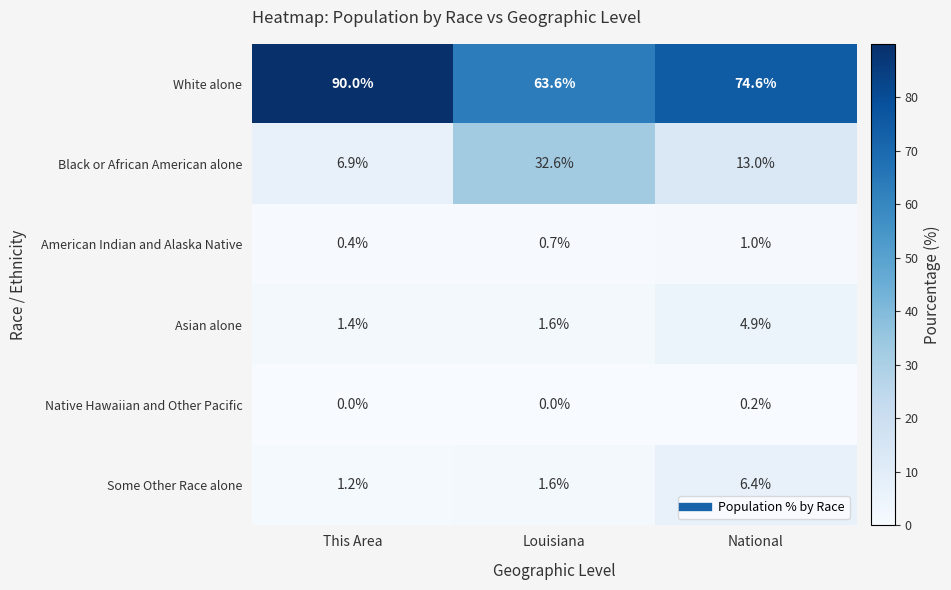

Which series has the largest total across all categories?

White alone